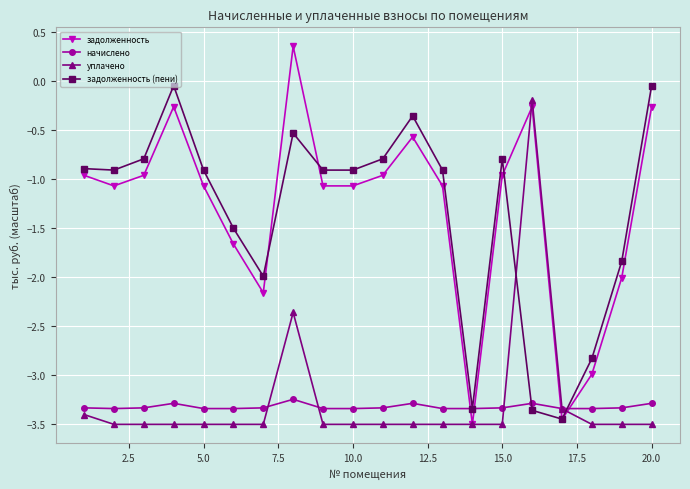

What is the value of the уплачено point at the 3rd from the left?

-3.5